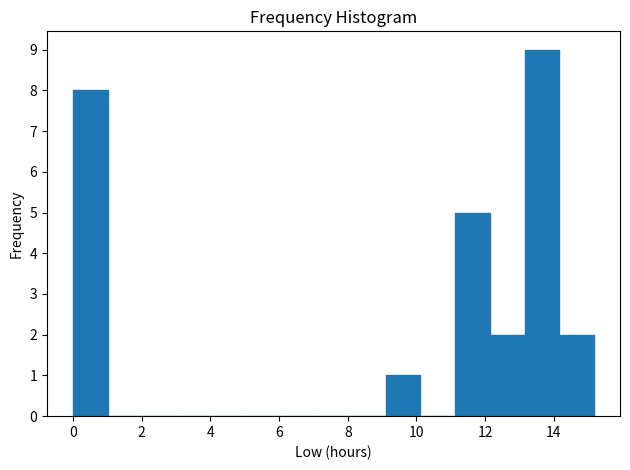

Reading left to right, list every bar in this chart as the range it spans on the x-axis followed by its height. Neither the bar edges nor the heights are printed on the chart, so give them approximately, as read against the axes.

0.0 to 1.0: 8
1.0 to 2.0: 0
2.0 to 3.0: 0
3.0 to 4.0: 0
4.0 to 5.0: 0
5.0 to 6.0: 0
6.0 to 7.0: 0
7.0 to 8.0: 0
8.0 to 9.2: 0
9.2 to 10.2: 1
10.2 to 11.2: 0
11.2 to 12.2: 5
12.2 to 13.2: 2
13.2 to 14.2: 9
14.2 to 15.2: 2